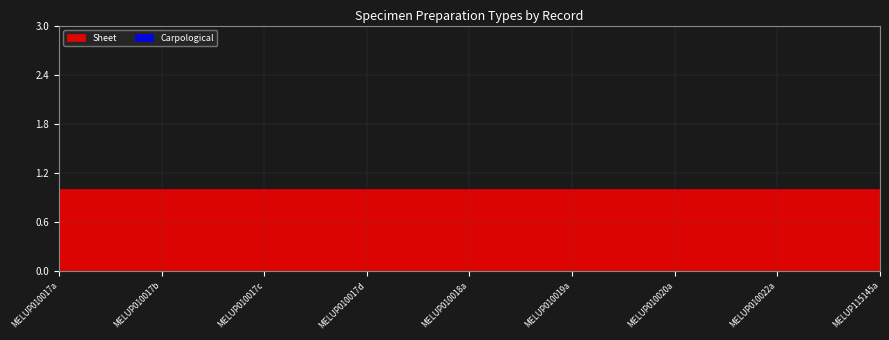

List the series in order of their peak value, lowest first.

Carpological, Sheet